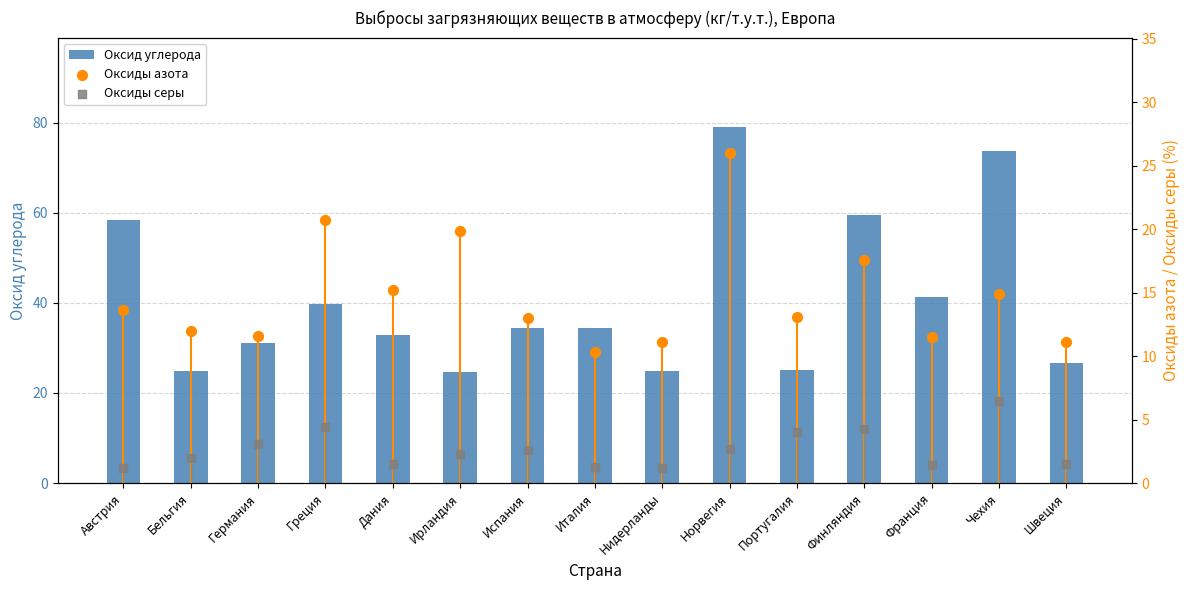

What are all the series names shown in the legend?

Оксид углерода, Оксиды азота, Оксиды серы